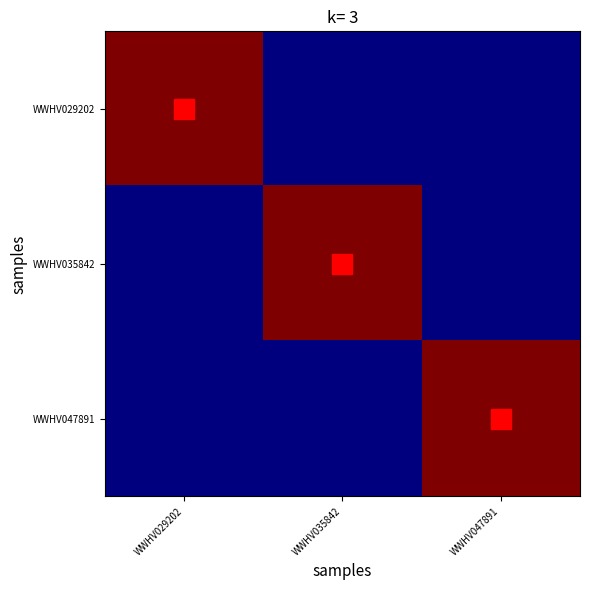

What is the spread (max minus min) of values at WWHV047891?

1